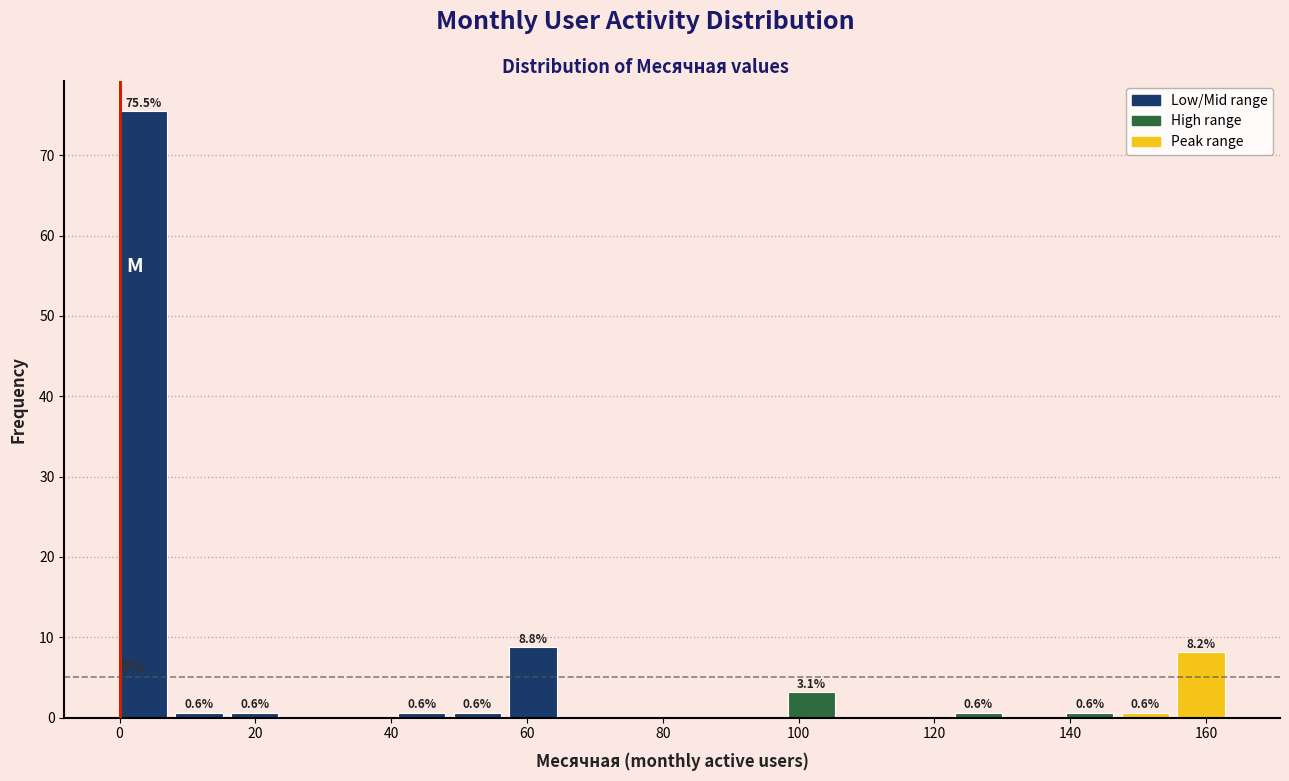

Over which range of the x-axis is the bar tallest?

0.0 to 8.2